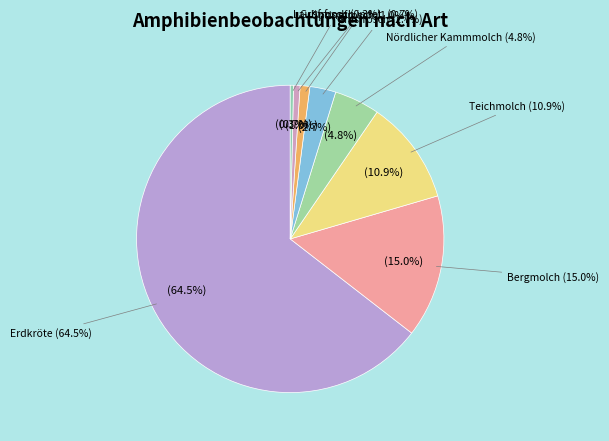

How many slices are in this pie chart?

8